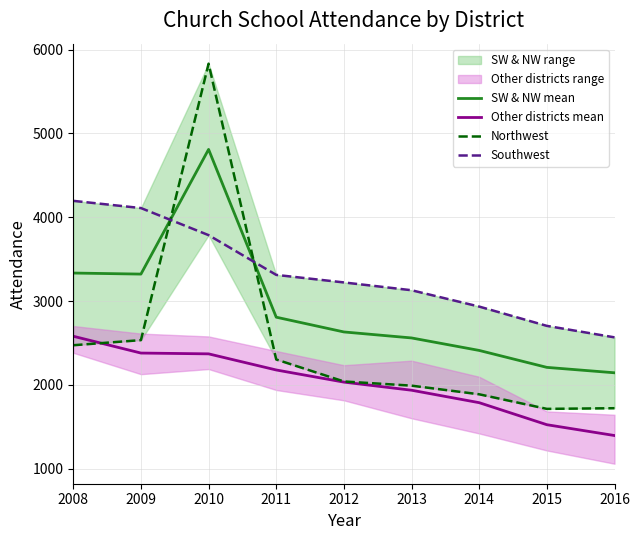

Where is Other districts mean nearest to the value 1989?

2012